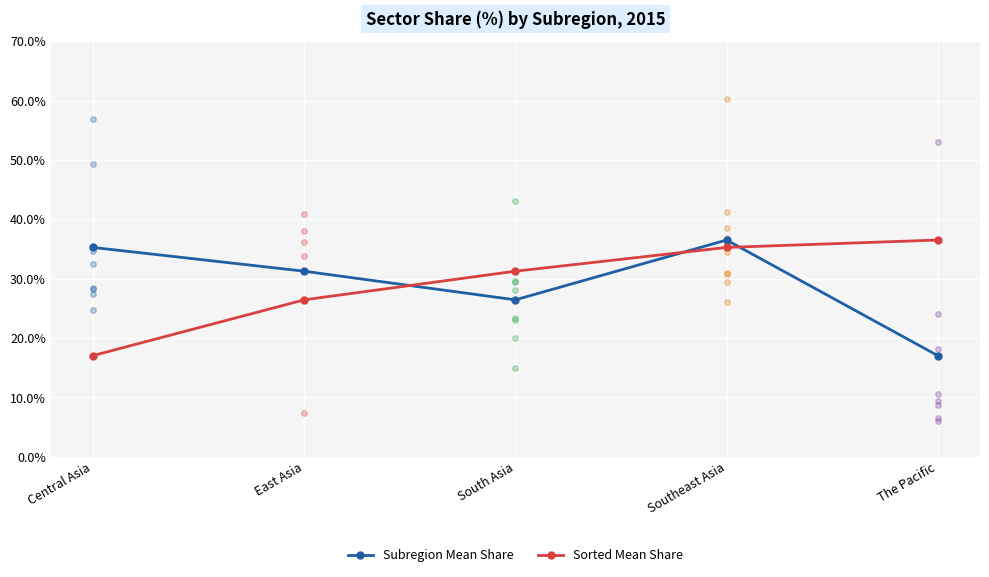

True or false: Subregion Mean Share has a value of 31.3 at East Asia.

True